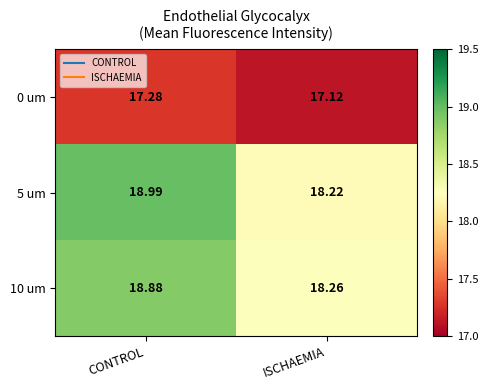

How many series are shown in this chart?

3